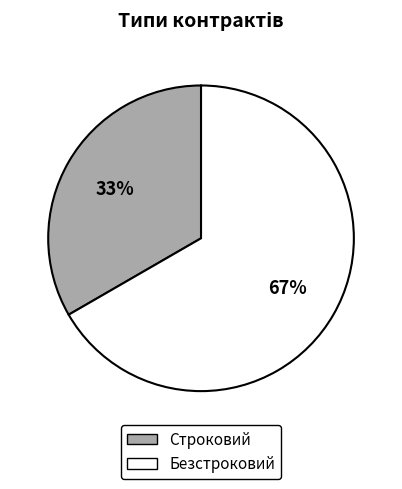

Does any single category account for the majority?

Yes